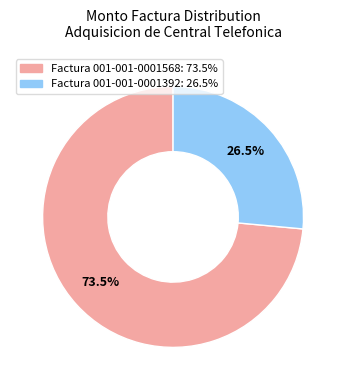

Which has a higher value, Factura 001-001-0001392 or Factura 001-001-0001568?

Factura 001-001-0001568